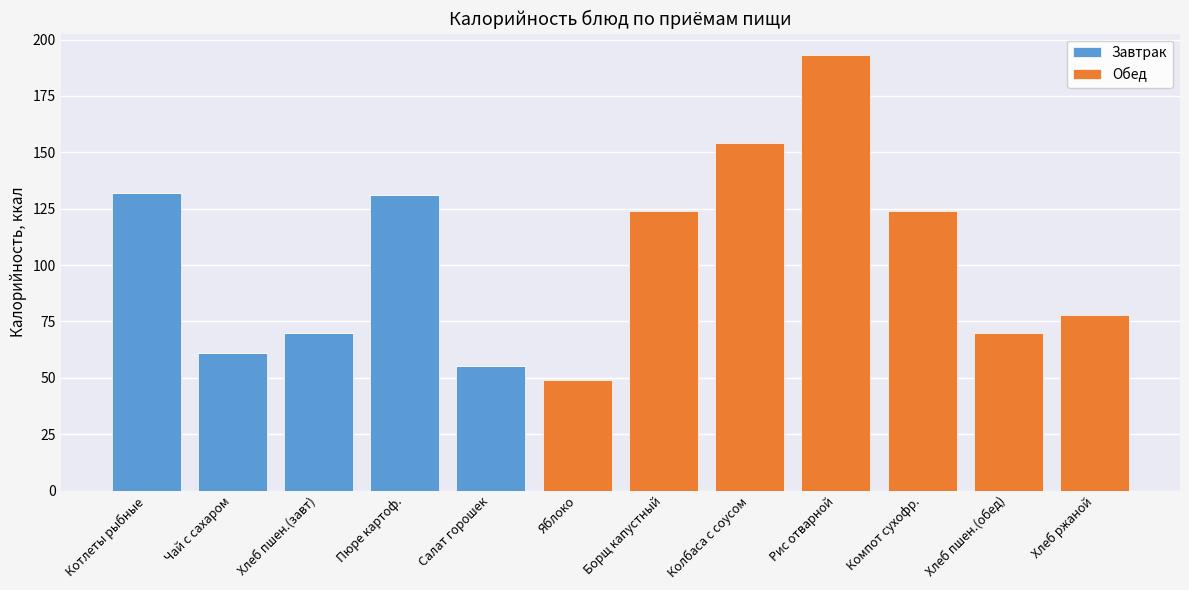

How many data points does each series have?

12